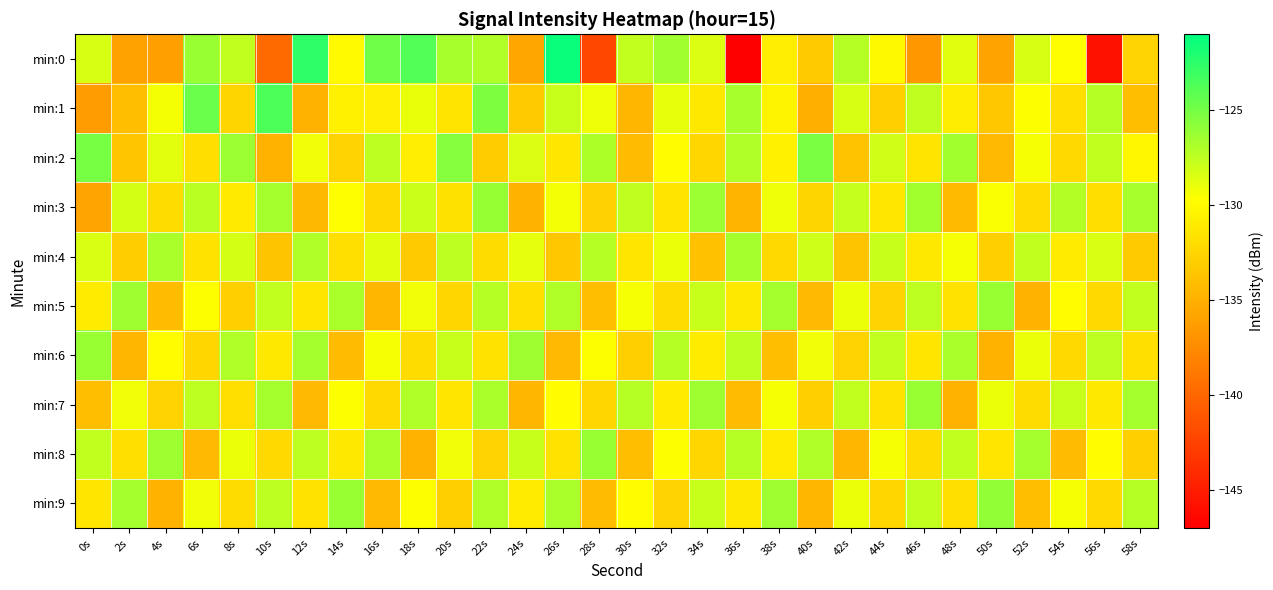

How many data points does each series have?

30